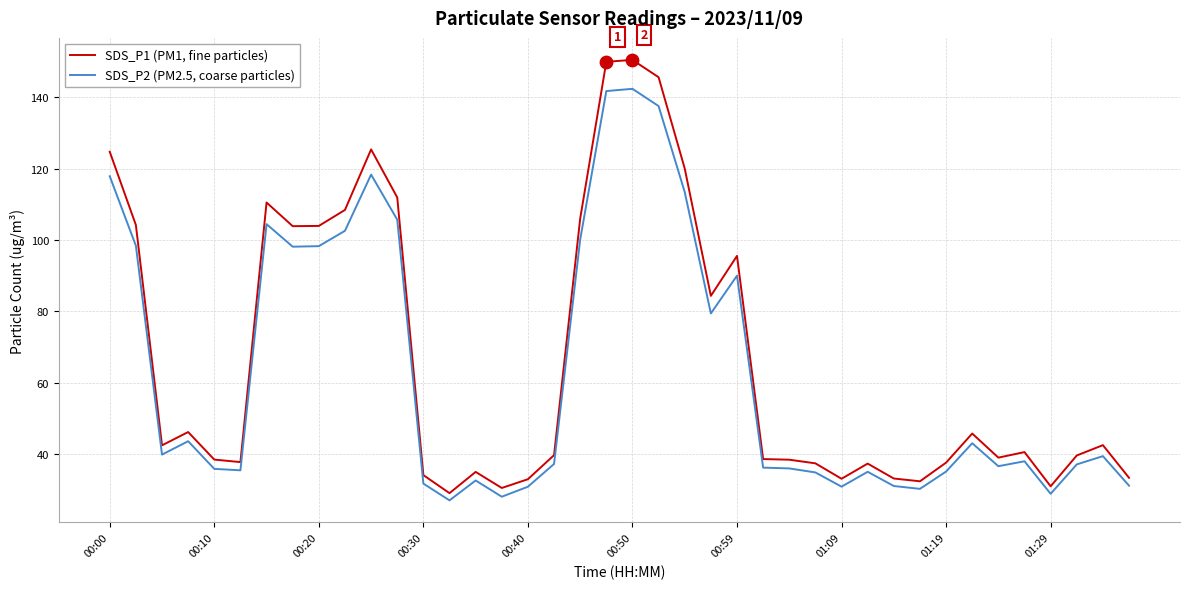

Which series has the widest spread of values?

SDS_P1 (PM1, fine particles)